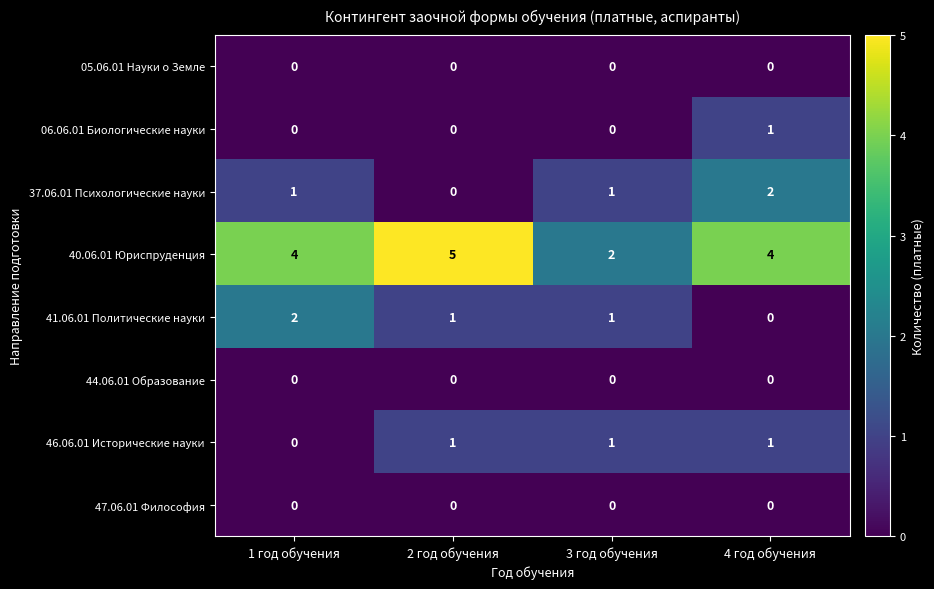

What is the difference between the highest and lowest values at 2 год обучения?

5